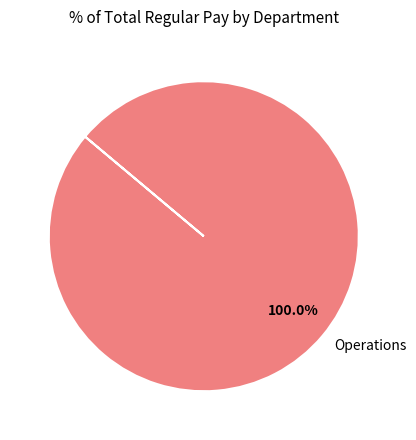

Rank the categories by value from lowest to highest.

Operations